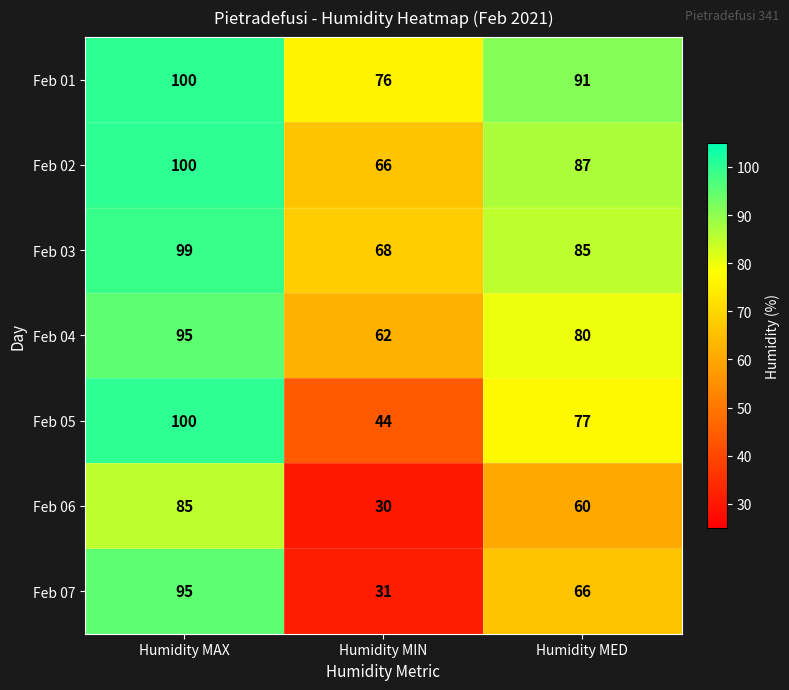

What is the maximum value shown in the chart?

100